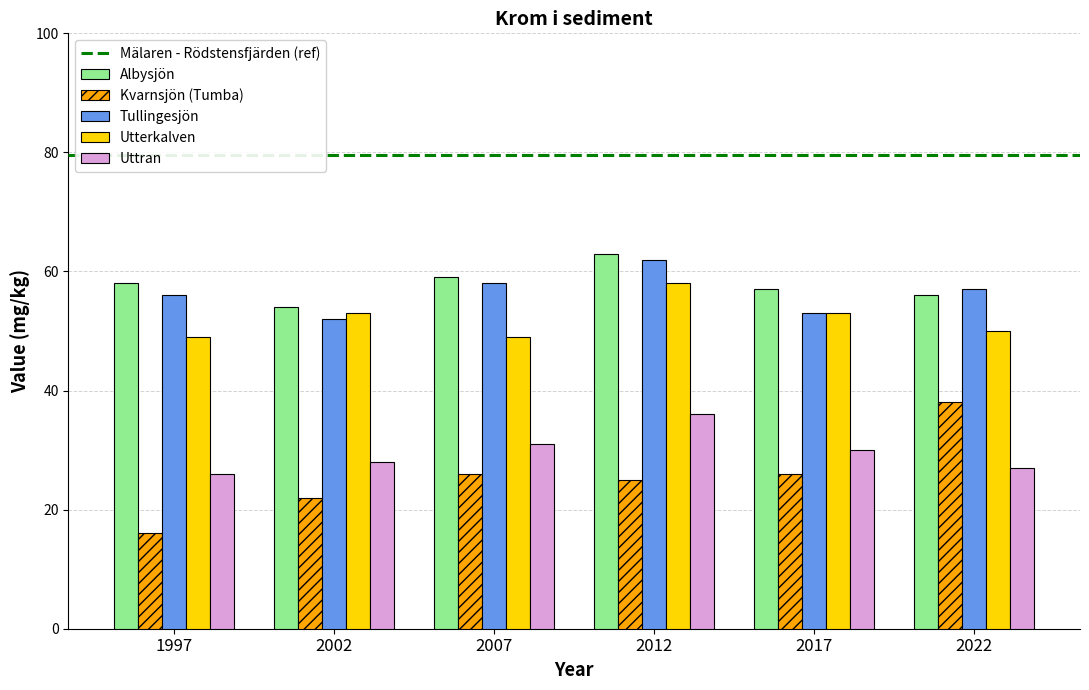

What is the difference between the second highest and second lowest values in the Uttran series?

4